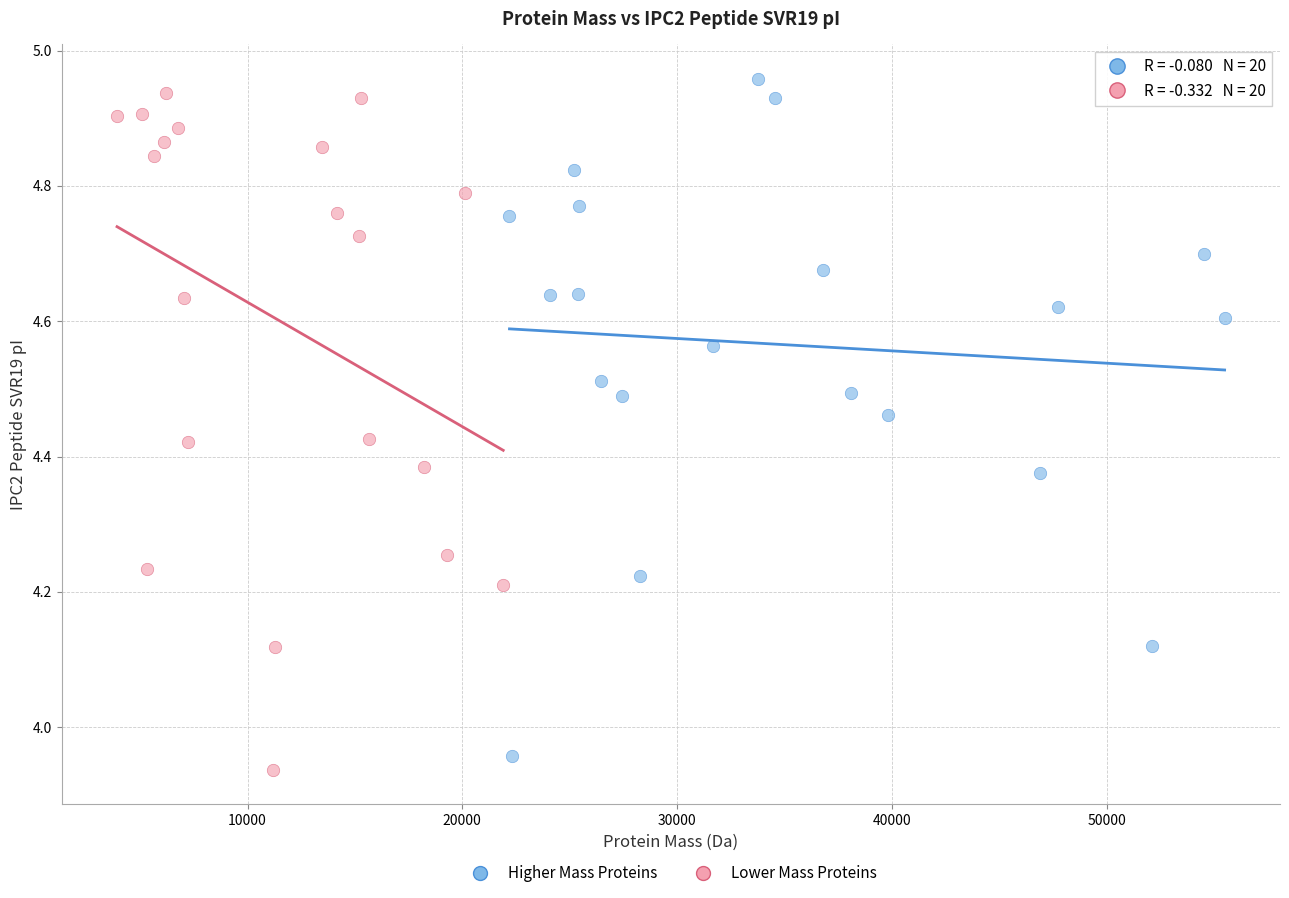

What are all the series names shown in the legend?

Higher Mass Proteins, Lower Mass Proteins